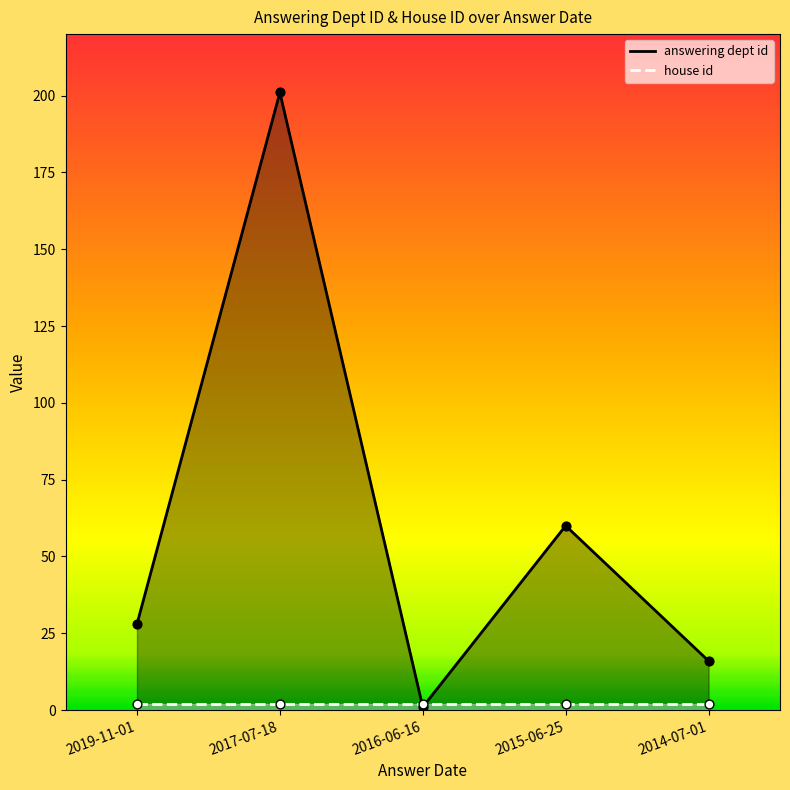

Approximately how many times larger is the value at 2019-11-01 compared to 2016-06-16?

28.0